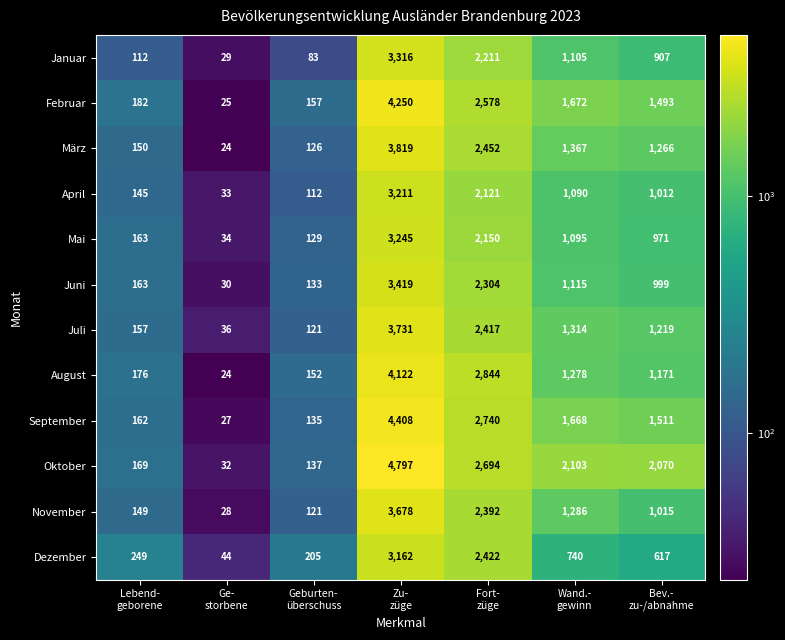

What is the lowest value of the Juni series?

30